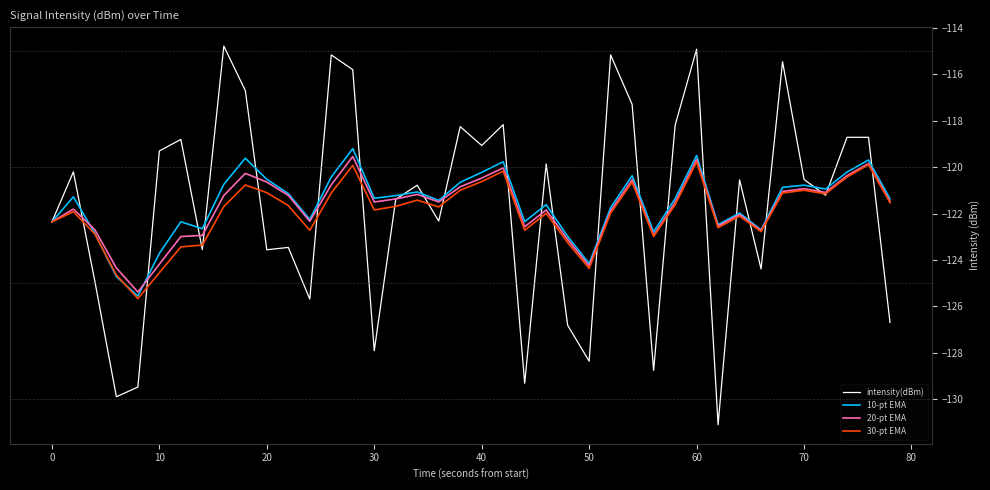

What are all the series names shown in the legend?

intensity(dBm), 10-pt EMA, 20-pt EMA, 30-pt EMA